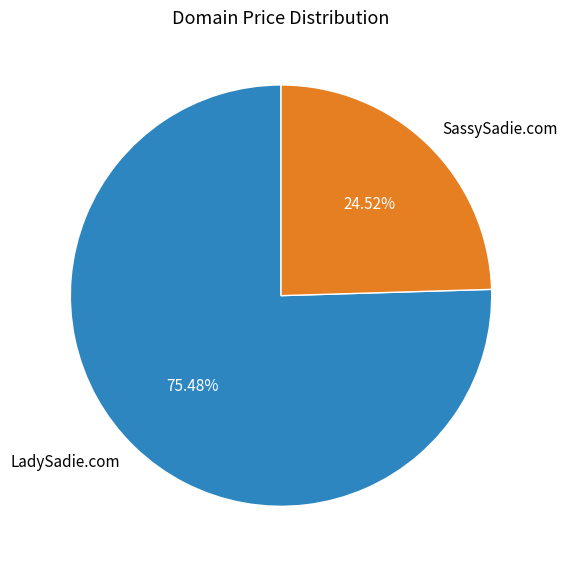

Which has a higher value, SassySadie.com or LadySadie.com?

LadySadie.com